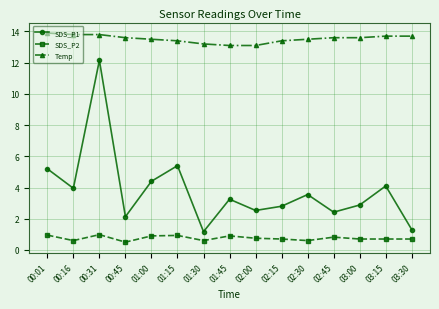

Rank the series by their maximum value, from lowest to highest.

SDS_P2, SDS_P1, Temp